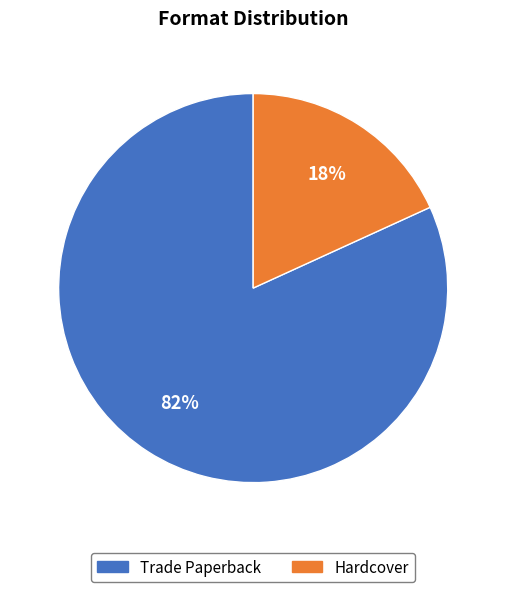

How many slices are in this pie chart?

2